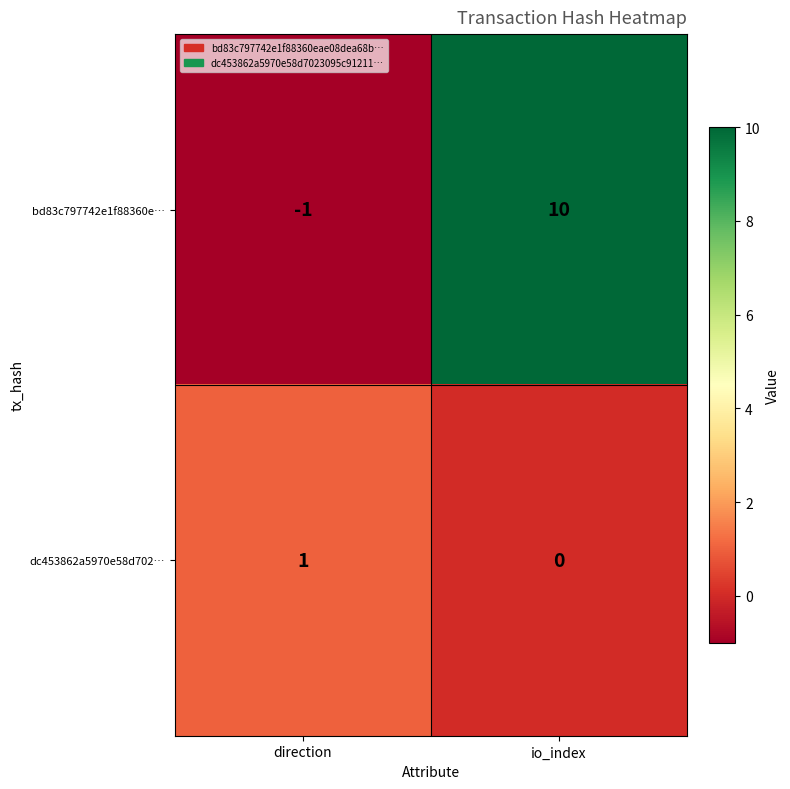

Which series changed the most between direction and io_index?

bd83c797742e1f88360e…